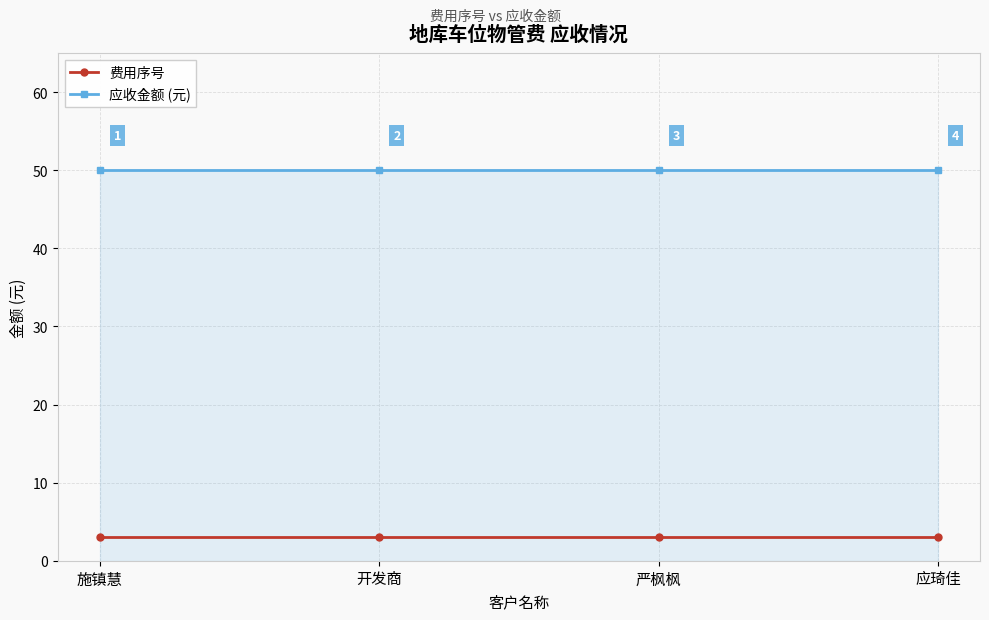

What is the spread (max minus min) of values at 严枫枫?

47